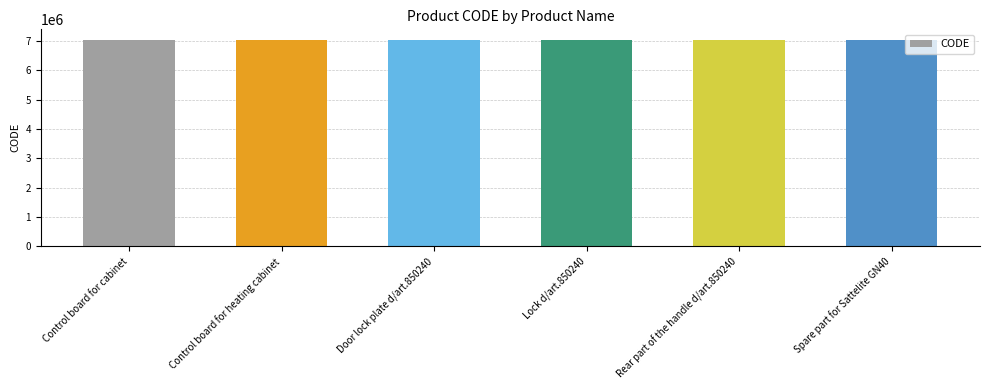

Read the value at Control board for cabinet.

7040615